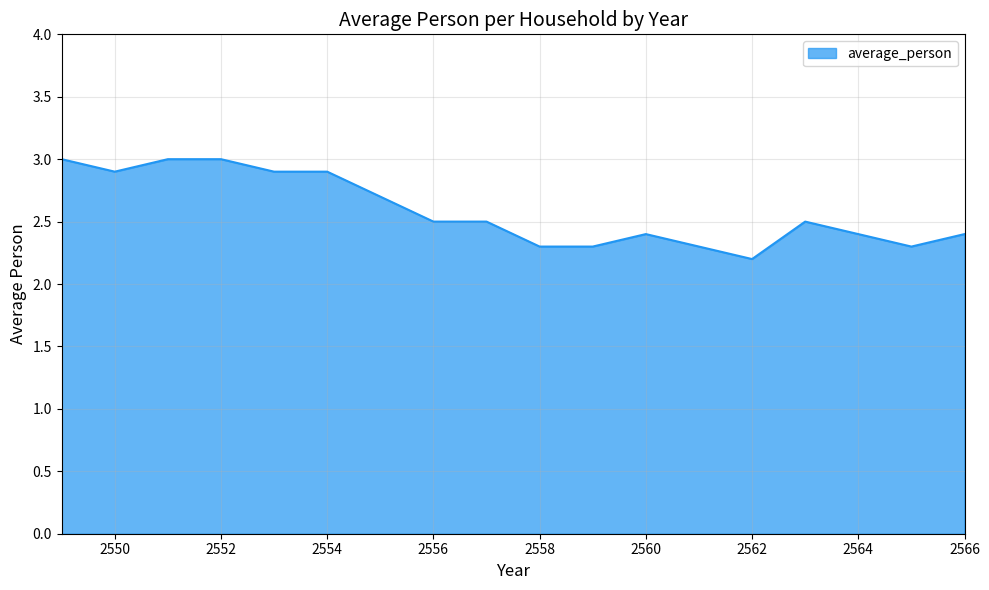

What is the maximum value shown in the chart?

3.0